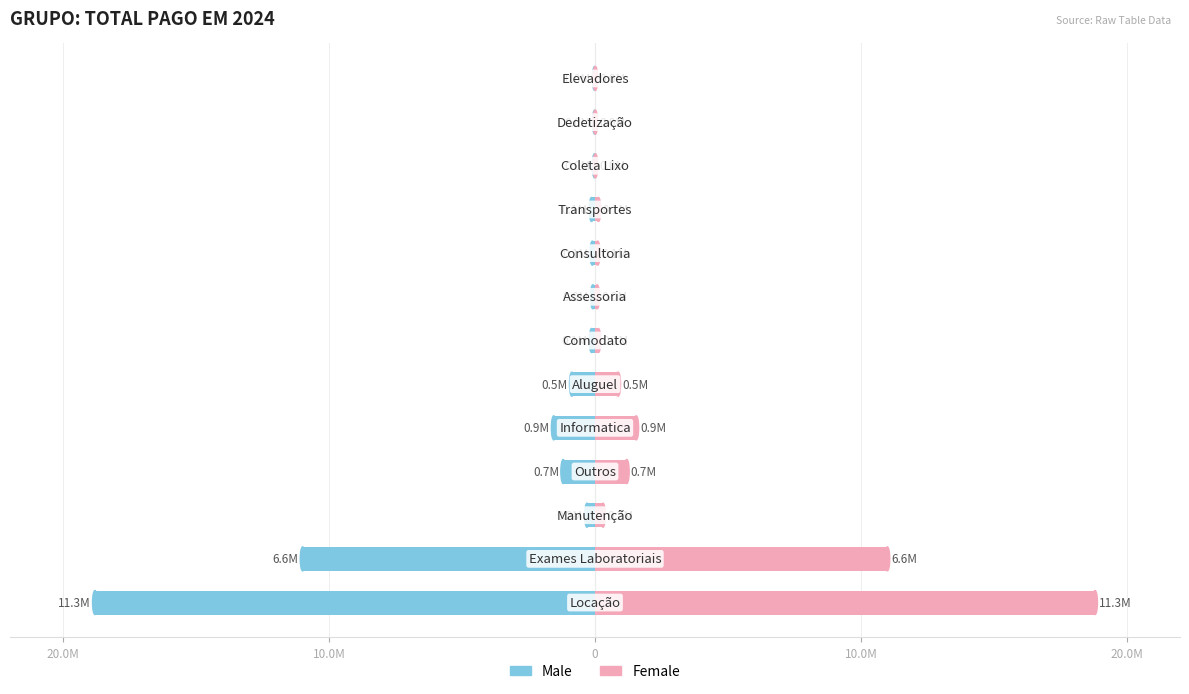

What is the lowest value of the Grupo Total series?

-18.8